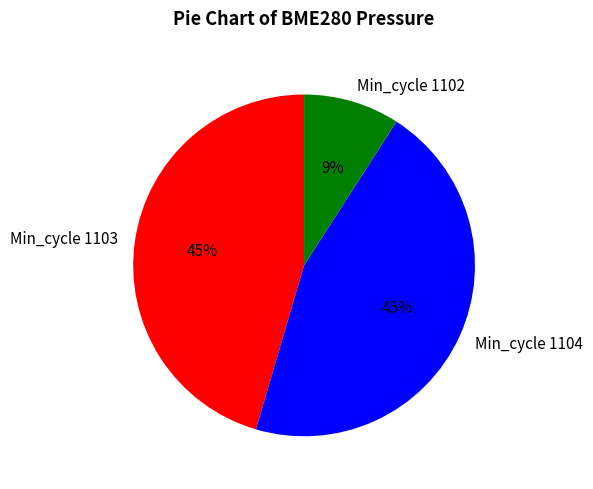

Which category has the smallest portion of the pie?

Min_cycle 1102